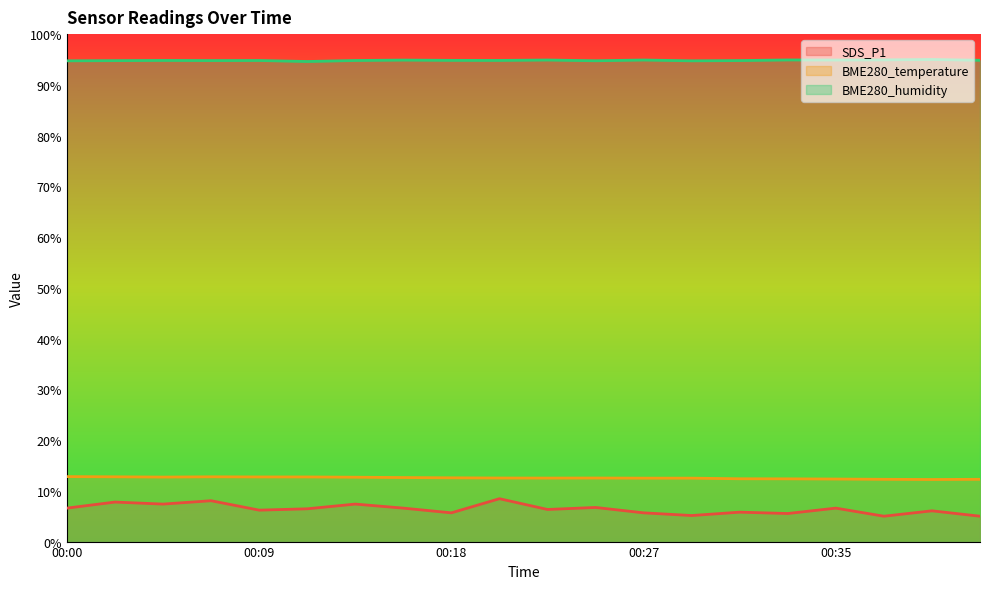

Count the number of categories in the chart.

20